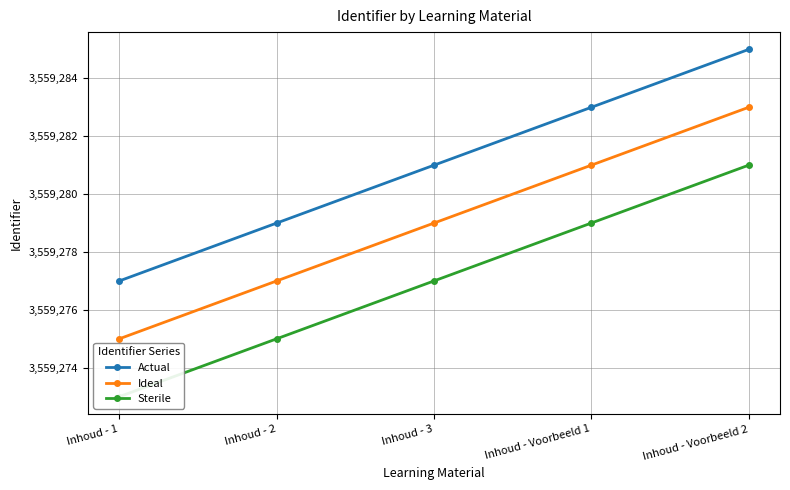

What are all the series names shown in the legend?

Actual, Ideal, Sterile